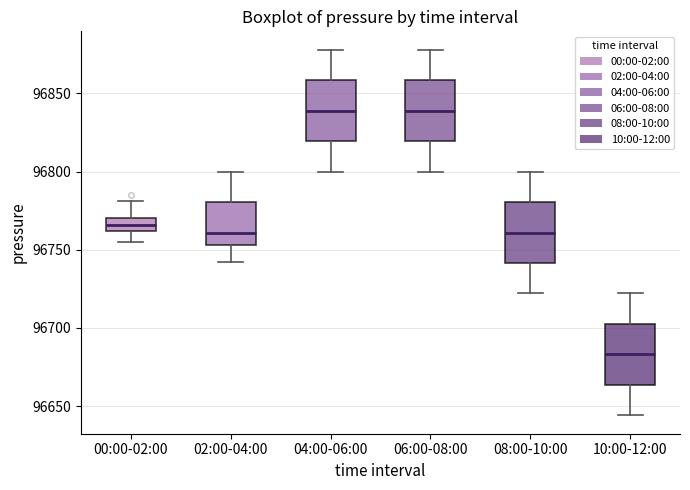

Reading left to right, read every box against the y-axis: the position of its median line, the range the box covers, and the ends of its whiskers. The values are not printed on the chart, so give them approximately, as read against the axis.

00:00-02:00: median 96765, box 96760 to 96770, whiskers 96755 to 96780
02:00-04:00: median 96760, box 96755 to 96780, whiskers 96740 to 96800
04:00-06:00: median 96840, box 96820 to 96860, whiskers 96800 to 96880
06:00-08:00: median 96840, box 96820 to 96860, whiskers 96800 to 96880
08:00-10:00: median 96760, box 96740 to 96780, whiskers 96720 to 96800
10:00-12:00: median 96685, box 96665 to 96705, whiskers 96645 to 96720